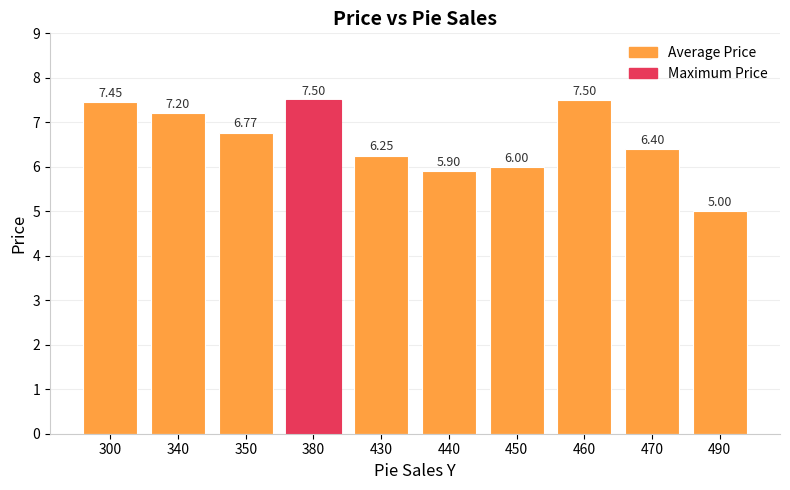

What is the difference between the second highest and minimum values?

2.5